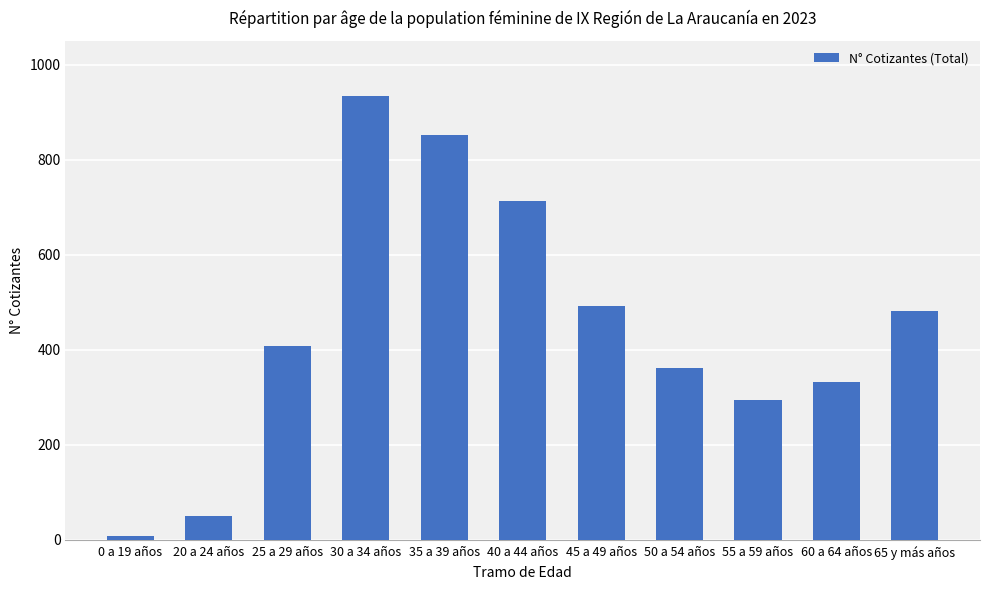

What is the label of the 1st bar from the left?

0 a 19 años